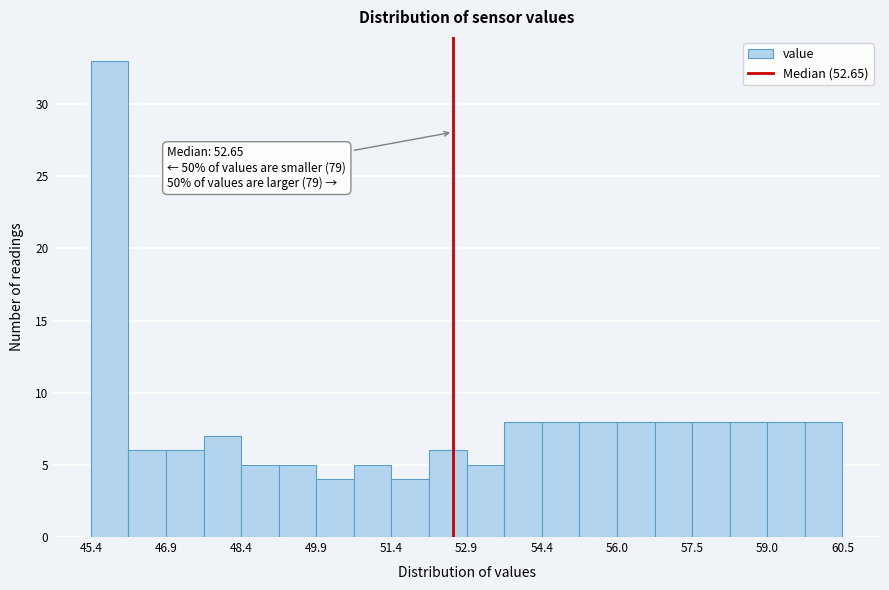

Around what value on the x-axis is the tallest bar? Give the approximate position of its centre, as read against the axis.

45.8